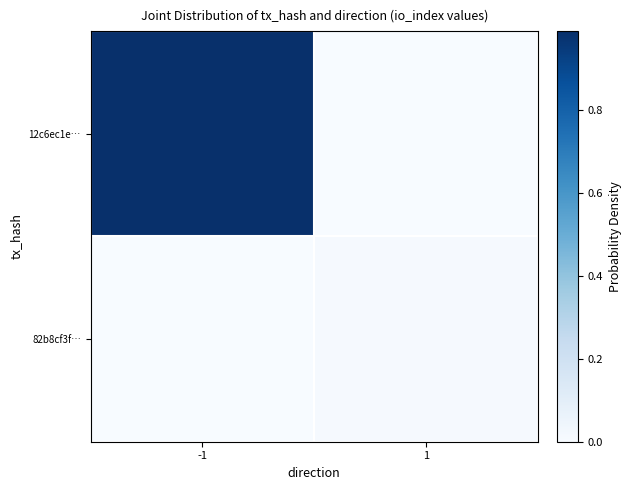

At 1, list the series in order from smallest to largest.

12c6ec1e…, 82b8cf3f…